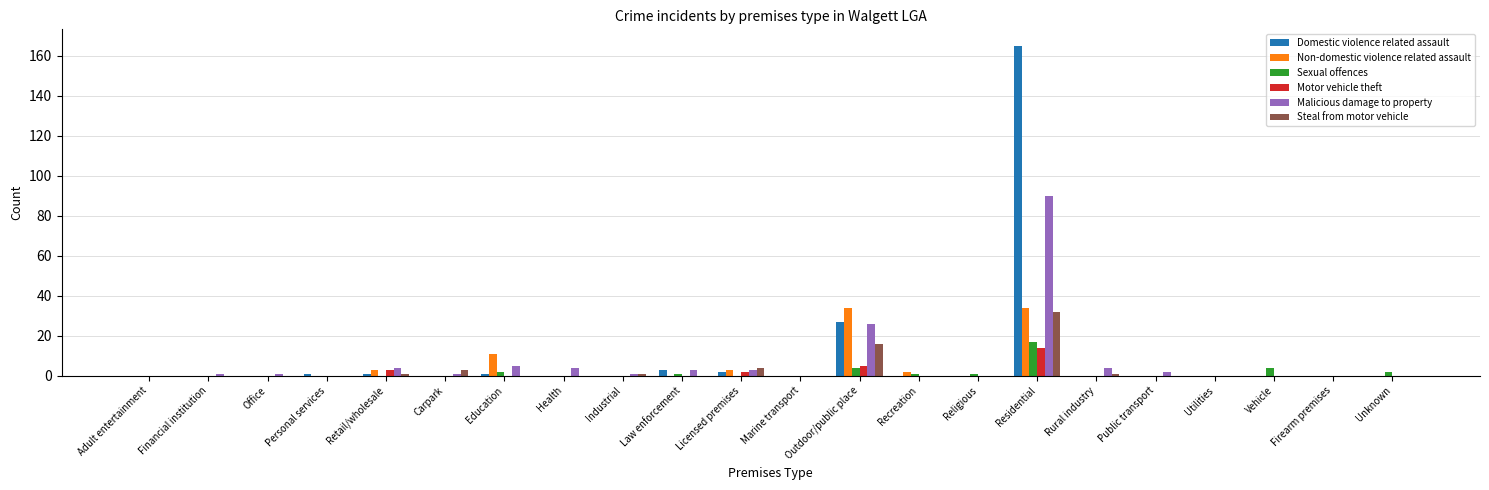

Is it true that Non-domestic violence related assault equals -10 at Utilities?

False